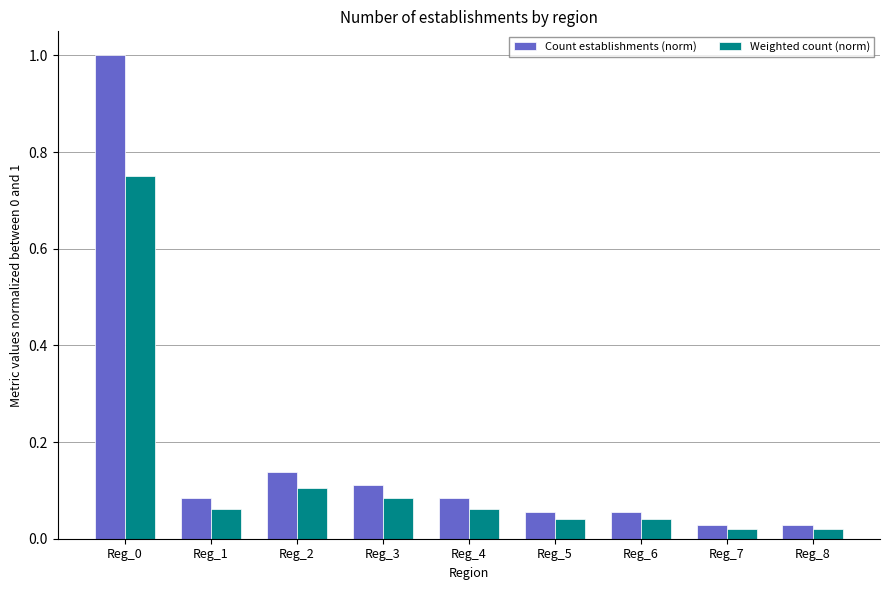

At how many categories does at least one series exceed 0?

9